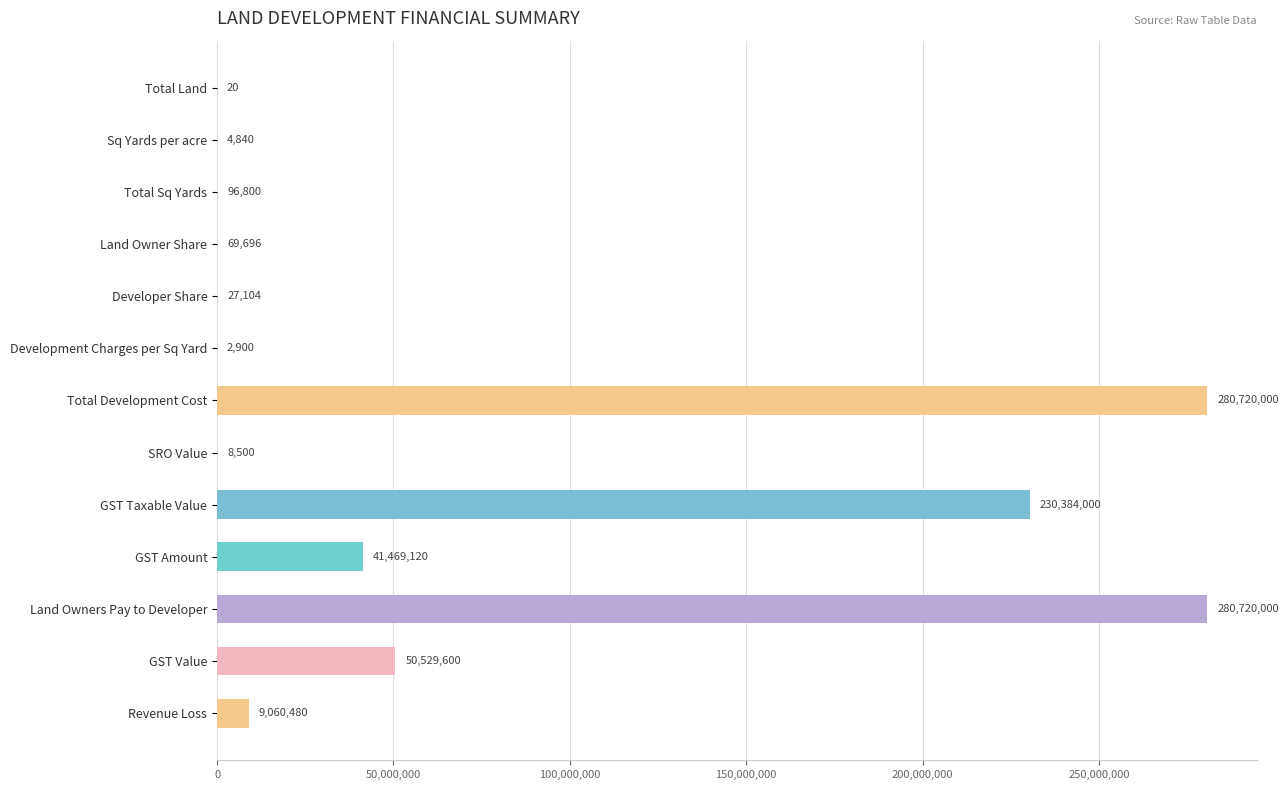

What is the sum of all values?

893093060